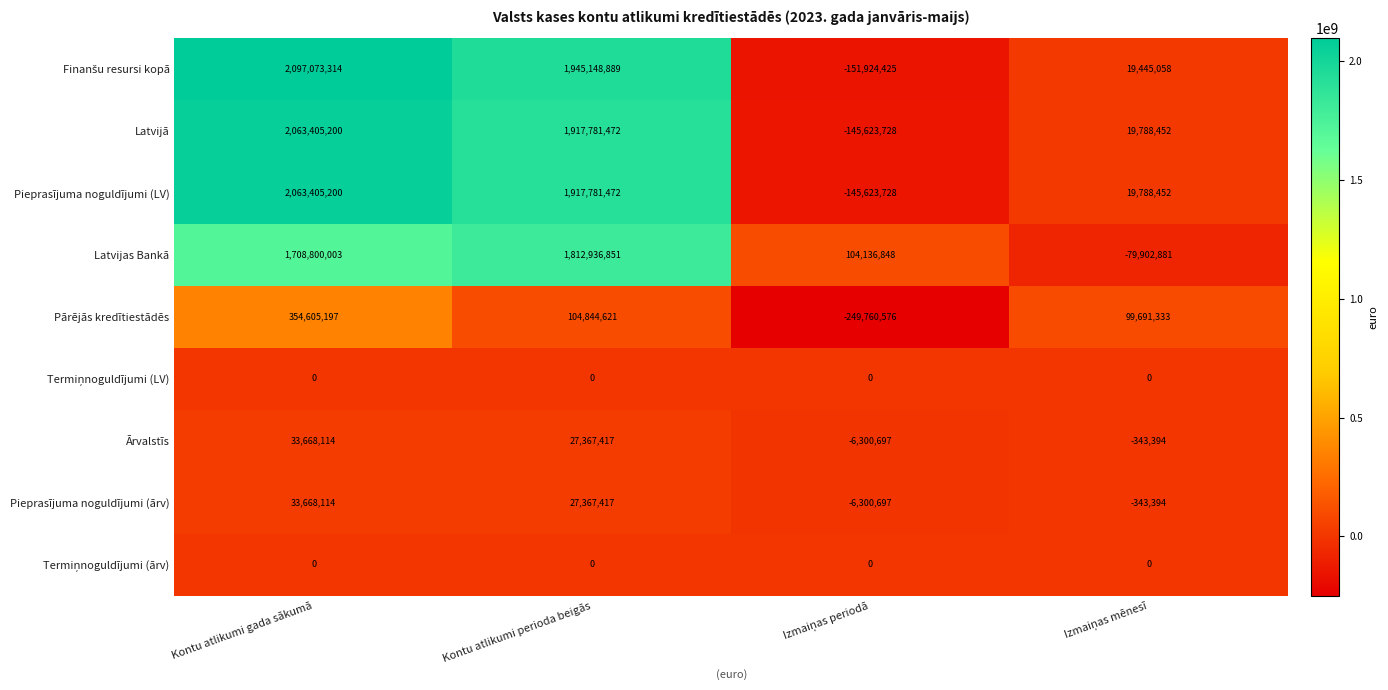

How many data points in Pieprasījuma noguldījumi (ārv) are less than 27367417?

2